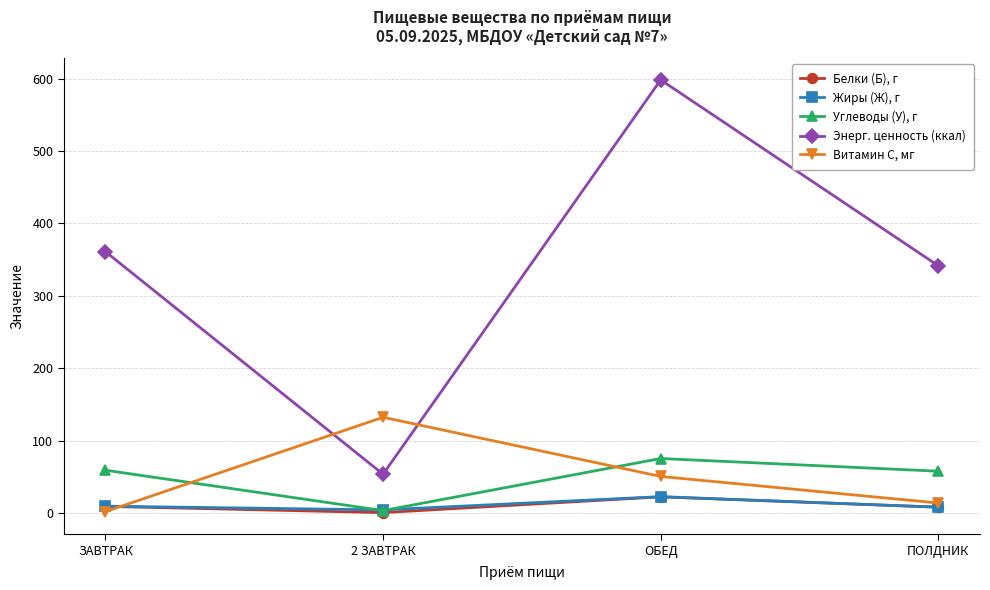

Which series has the largest total across all categories?

Энерг. ценность (ккал)